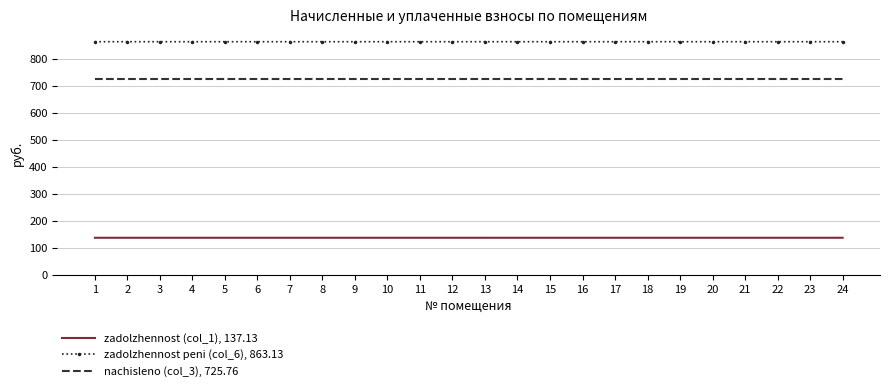

Rank the series by their average value, from lowest to highest.

zadolzhennost (col_1), 137.13, nachisleno (col_3), 725.76, zadolzhennost peni (col_6), 863.13